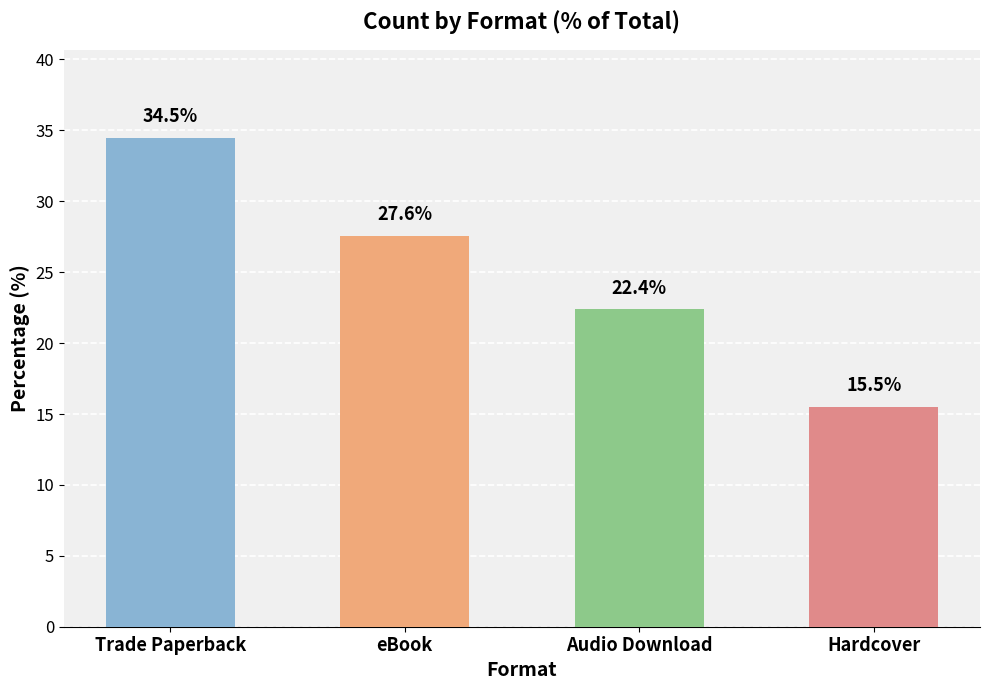

Count the number of data series in this chart.

1